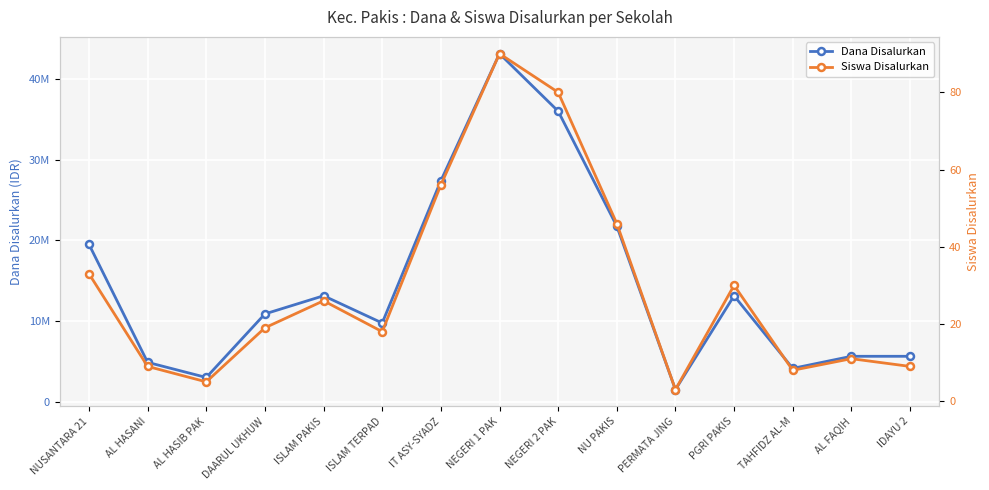

Where does the Dana Disalurkan series first go above 10875000?

NUSANTARA 21